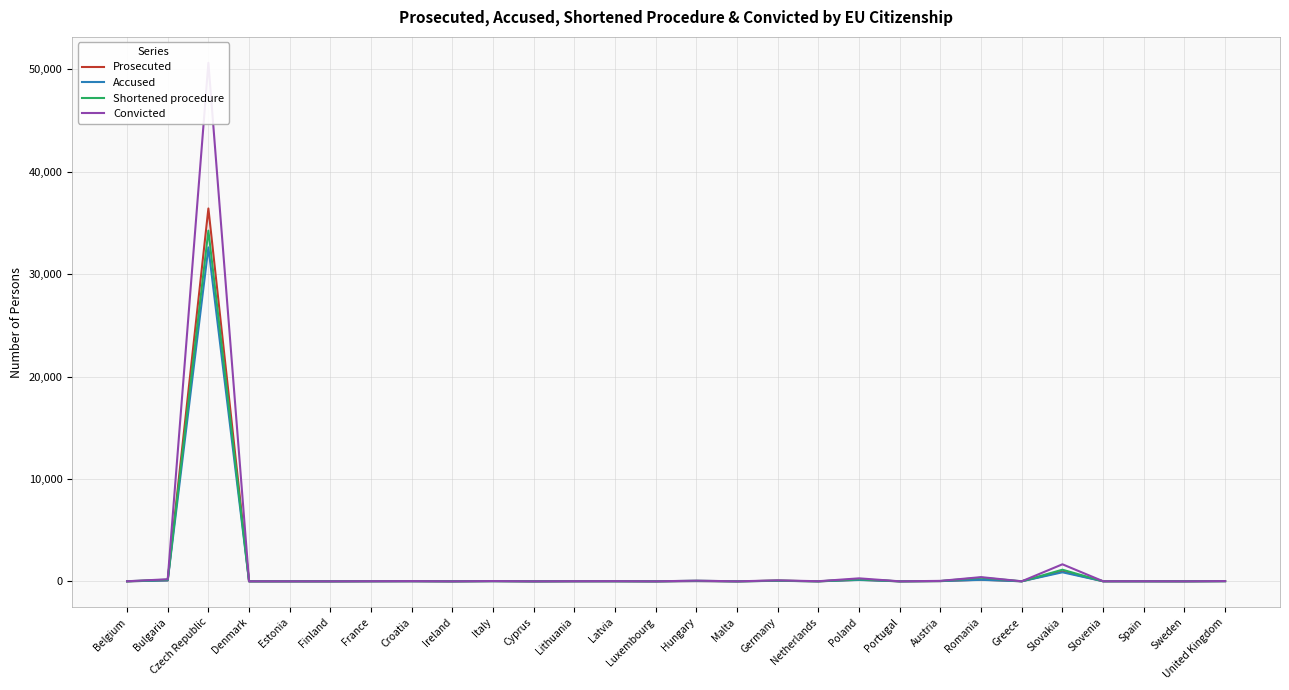

What is the value of the Accused point at the 12th from the left?

7